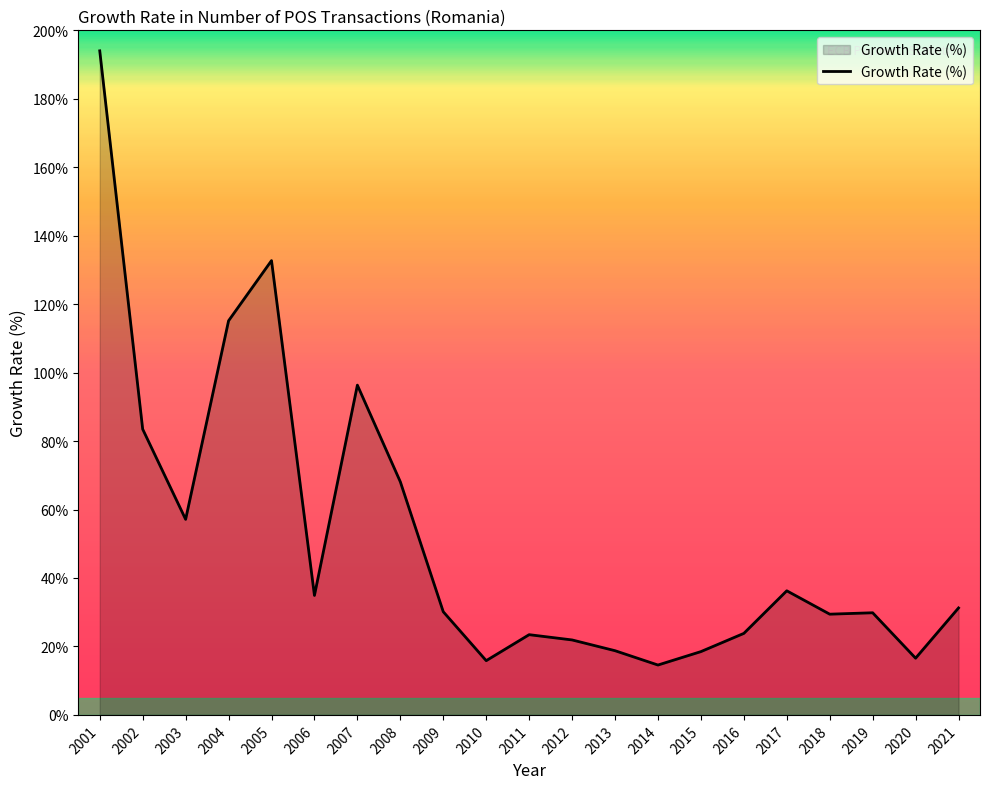

What is the difference between the values at 2007 and 2016?

72.5